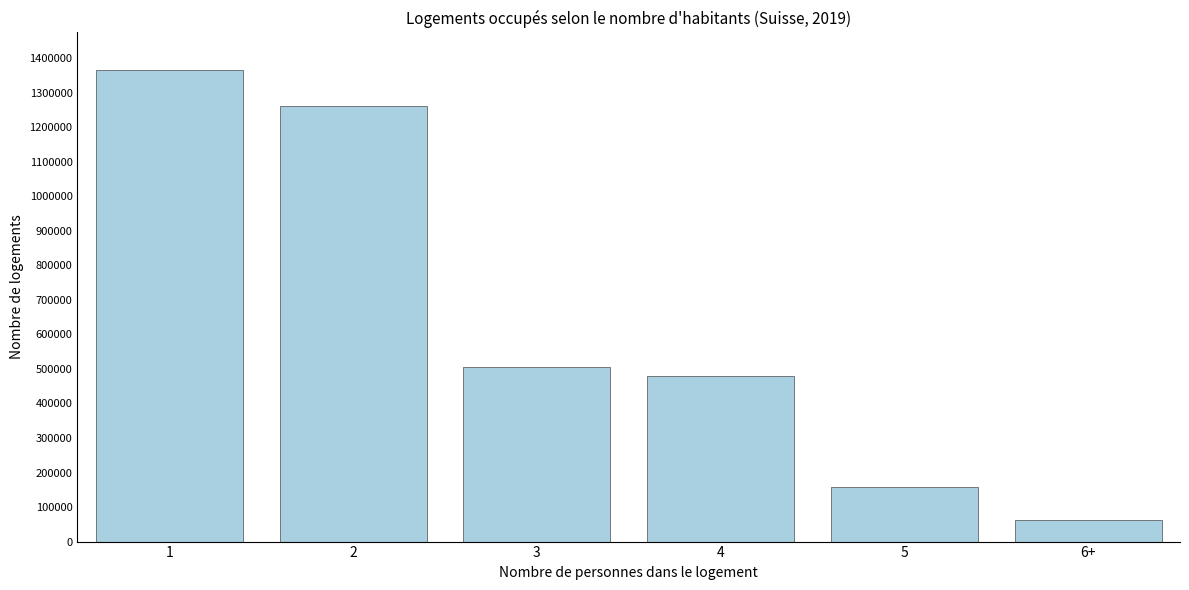

Reading left to right, transcribe all the data shown in this chart.

1=1365104	2=1261808	3=505815	4=480648	5=159092	6+=61127